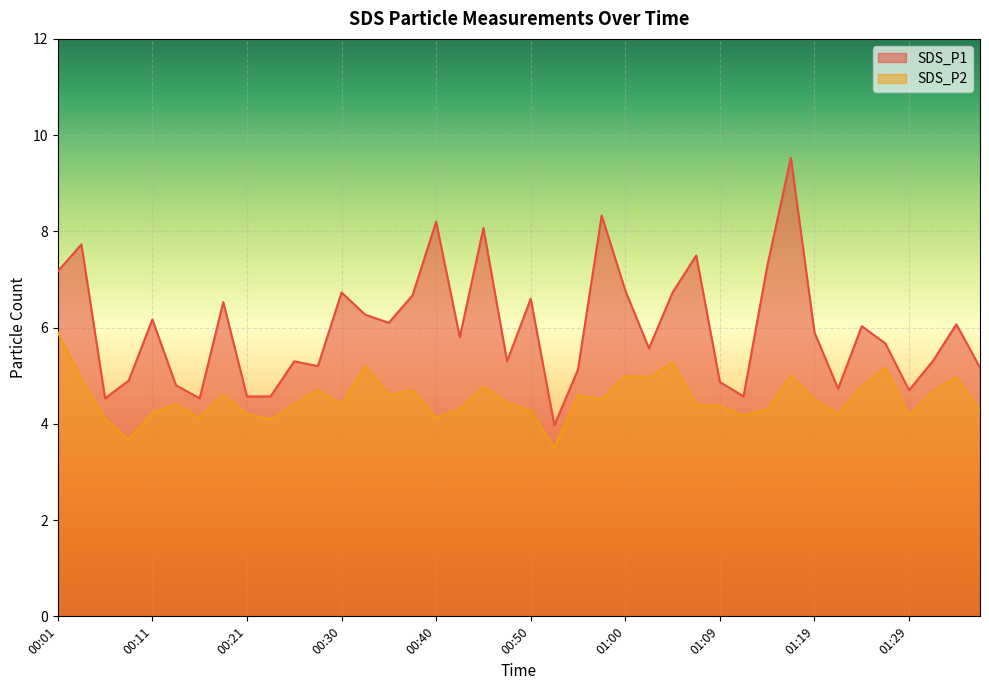

Which category has the highest value in the SDS_P2 series?

00:01